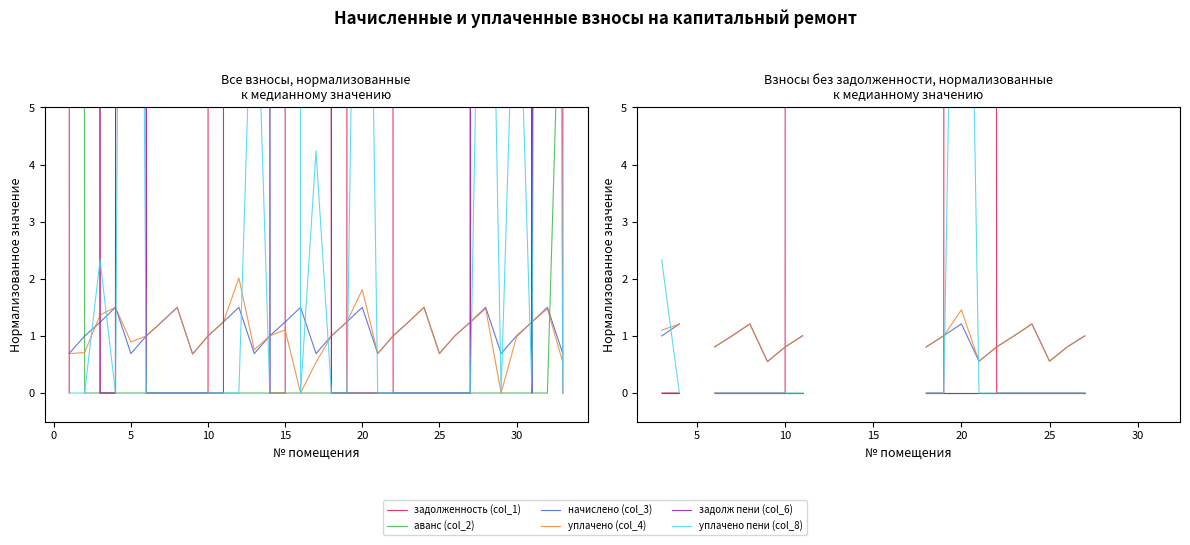

What is the label of the 29th point from the right?

5